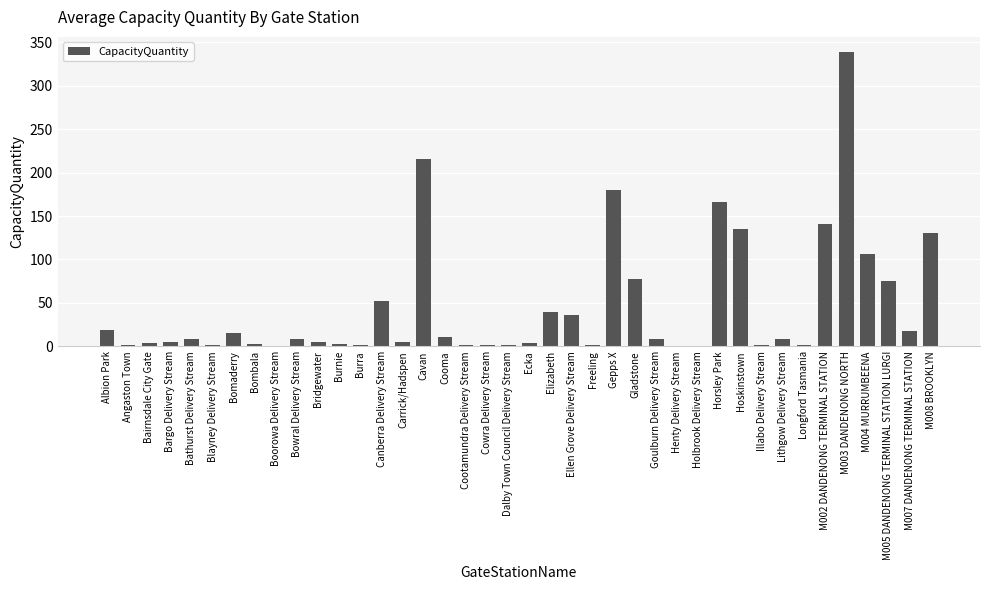

Which category has the highest value across all series?

M003 DANDENONG NORTH